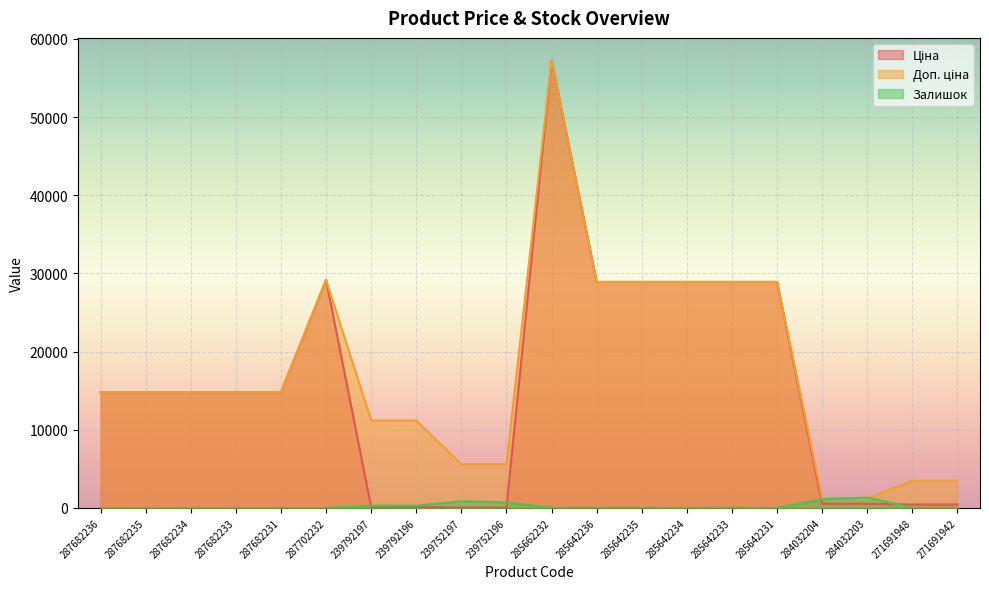

What is the label of the 5th point from the right?

285642231